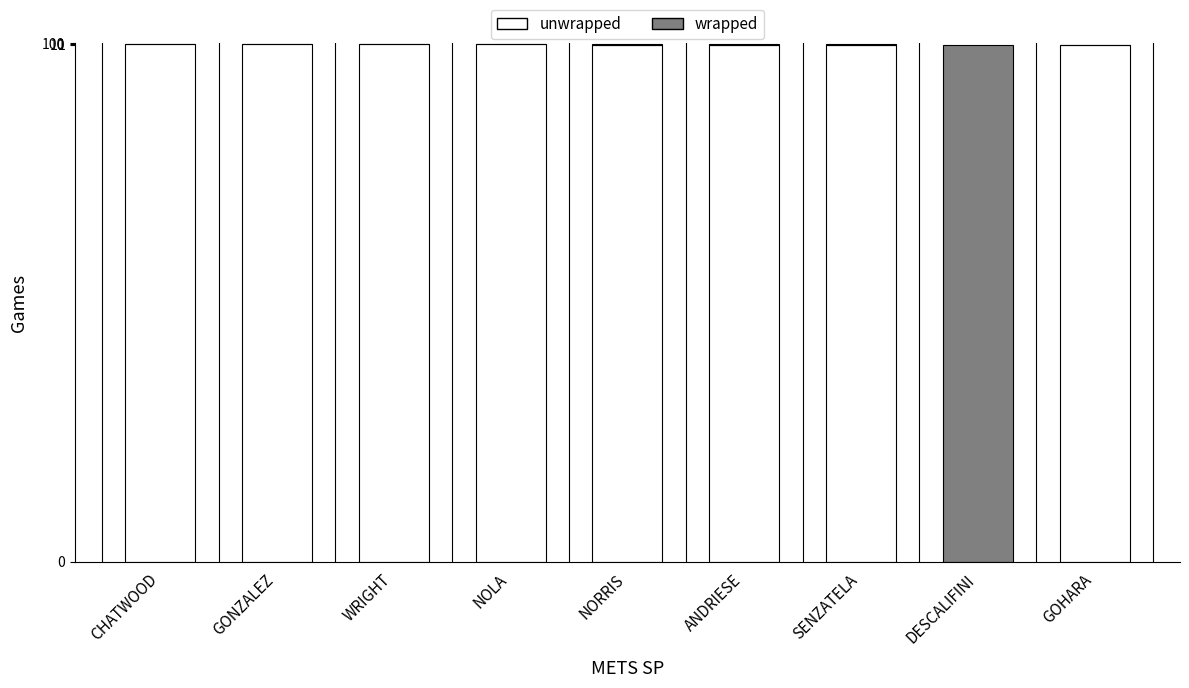

What is the label of the 9th bar from the right?

CHATWOOD